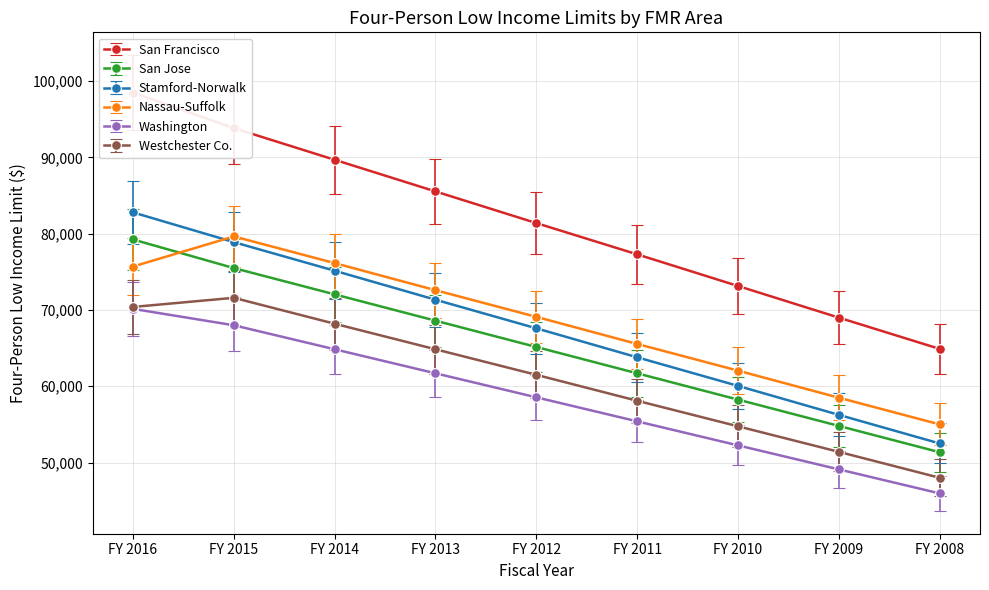

Which series has the largest range (max minus min)?

San Francisco